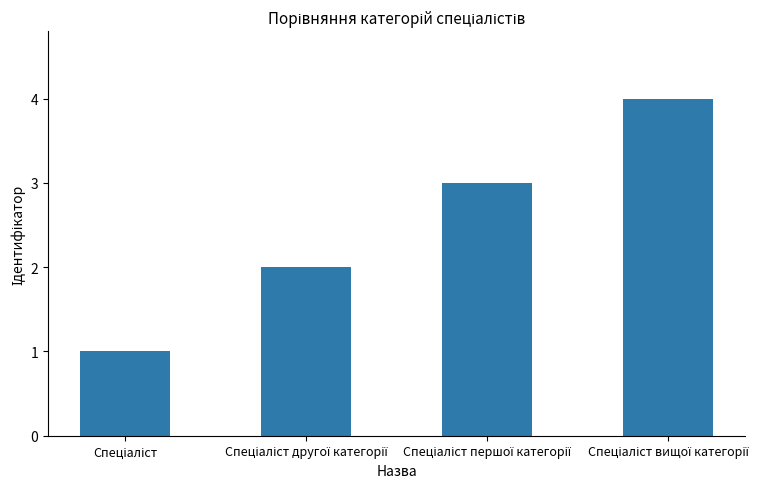

What is the greatest value displayed?

4